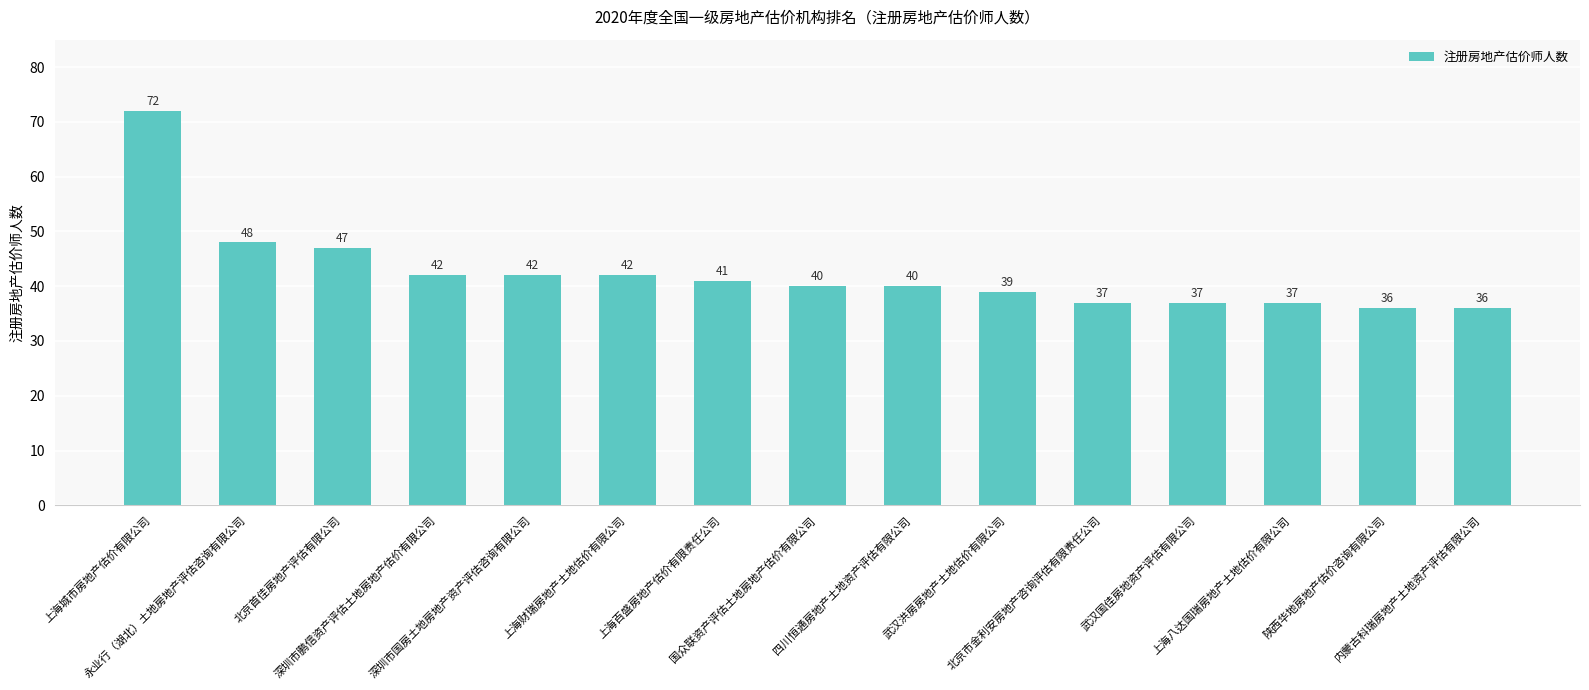

What position from the left is 陕西华地房地产估价咨询有限公司?

14